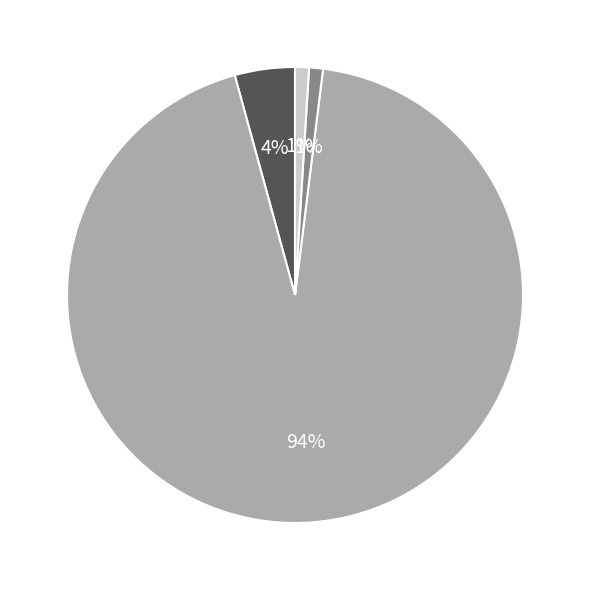

To the nearest percent, what is the average slice percentage?

25%